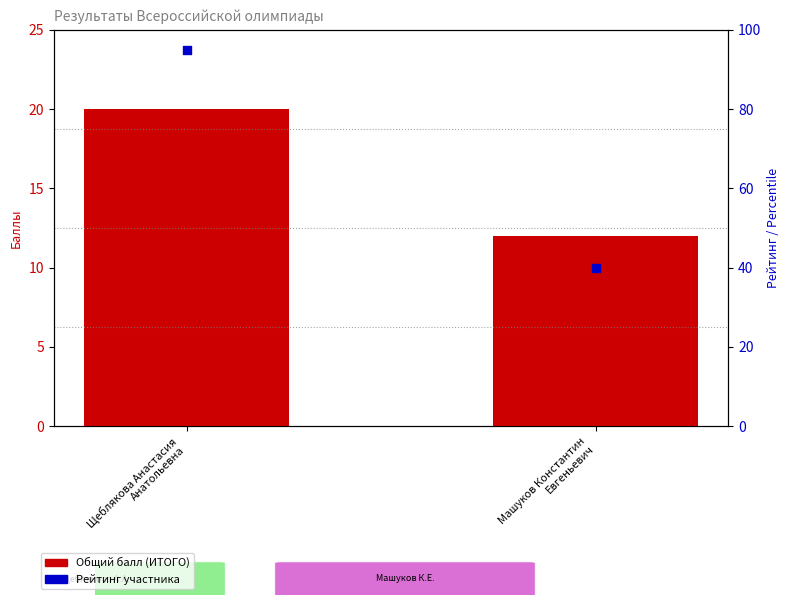

Is the value of Рейтинг (место) at Машуков Константин
Евгеньевич greater than the value of Общий балл (ИТОГО) at Щеблякова Анастасия
Анатольевна?

Yes